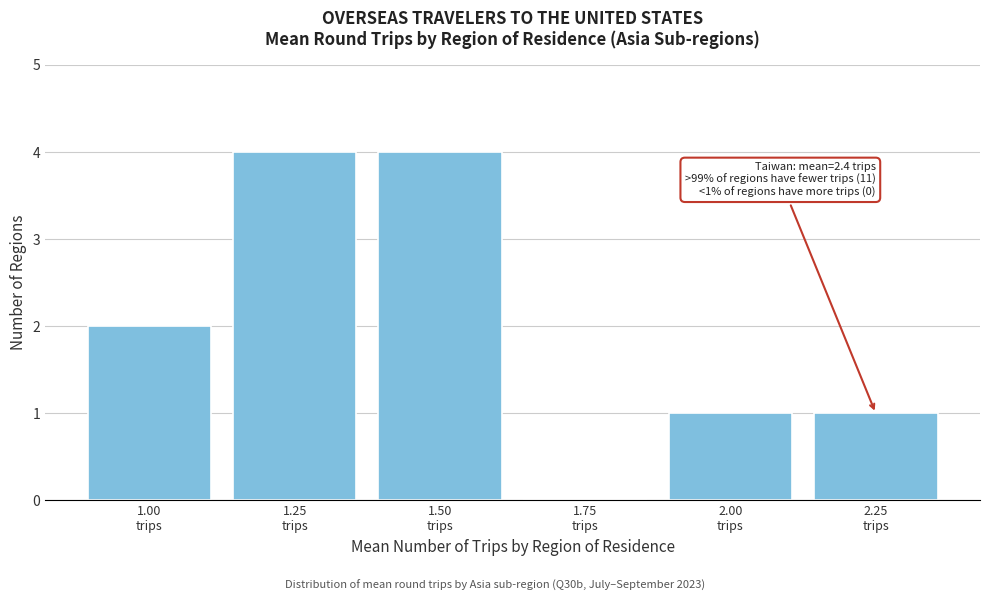

What is the sum of all values?

12